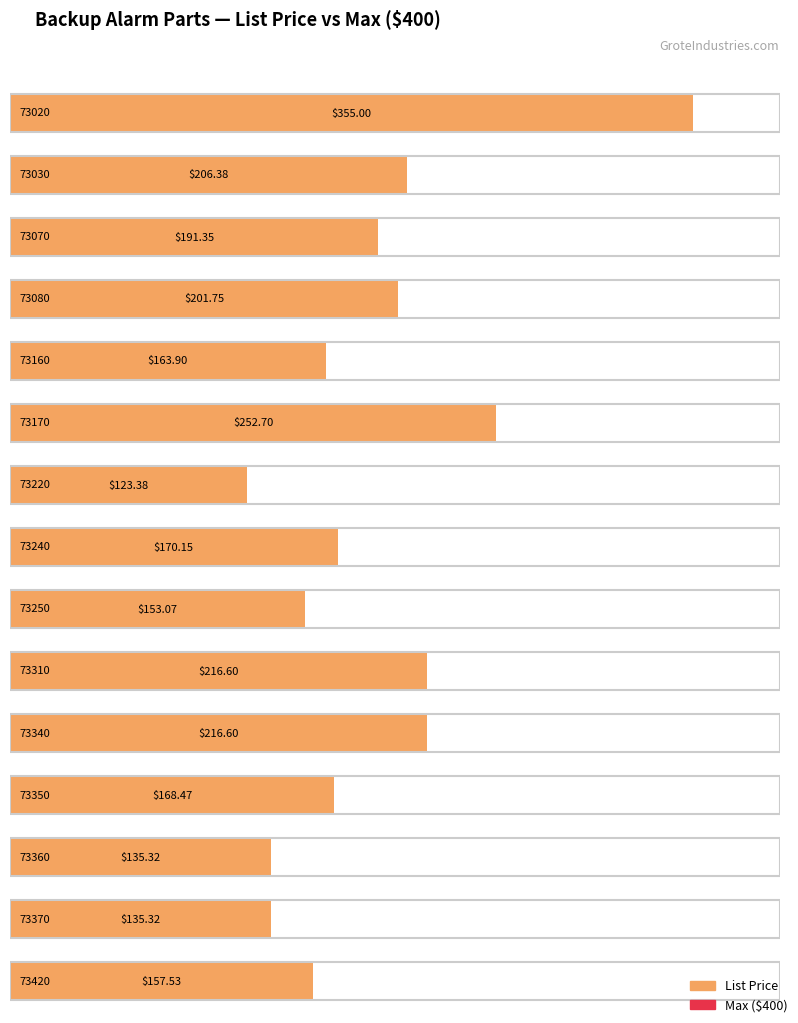

Is it true that the value at 73070 is 90.0?

False